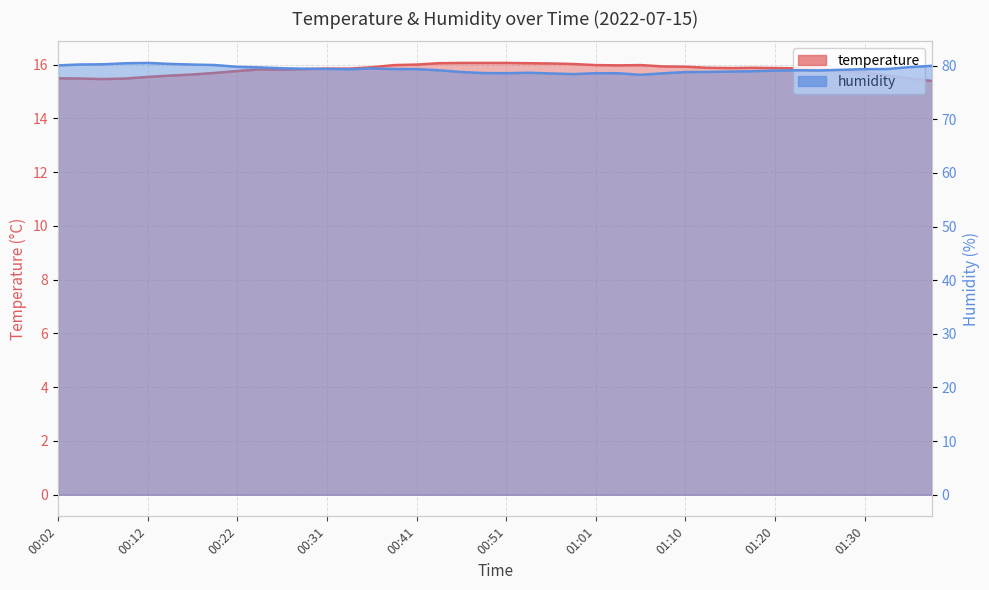

Which has a higher value, 00:02 or 01:06?

01:06